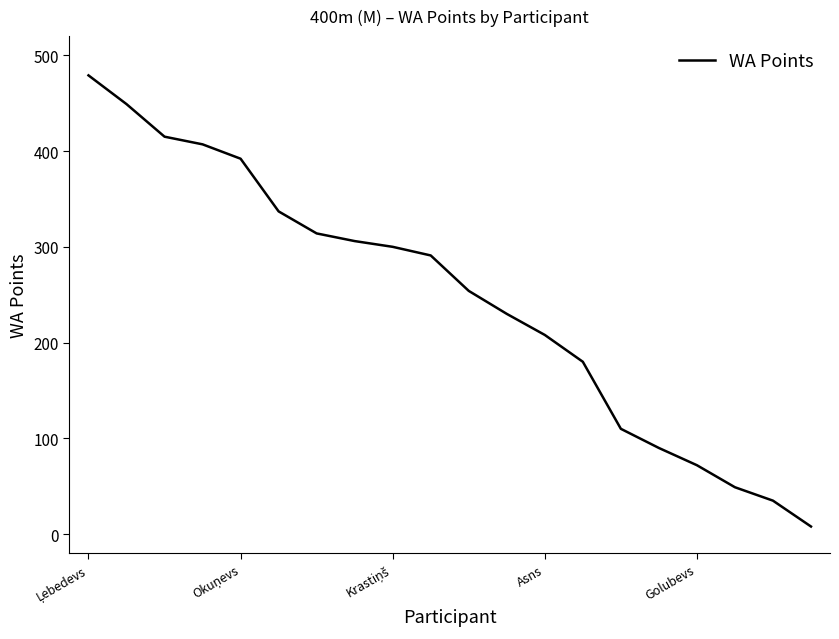

What is the minimum value shown in the chart?

8